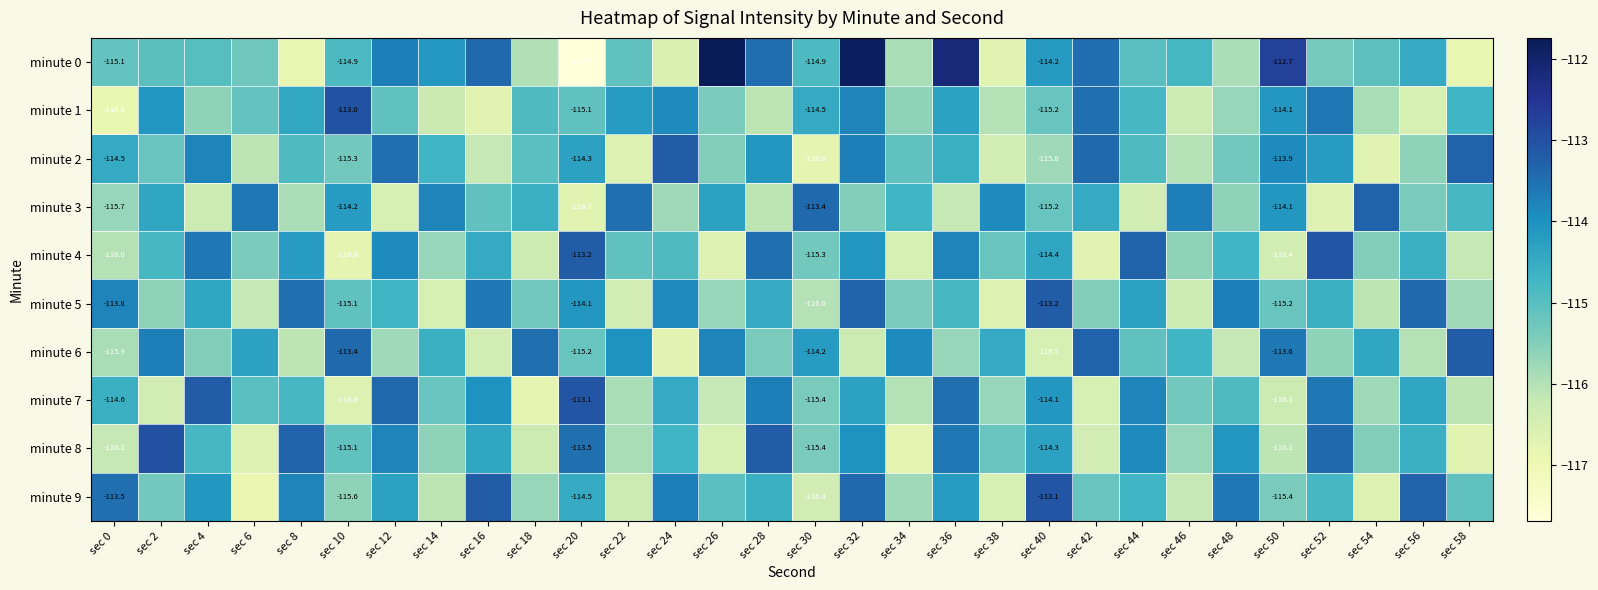

At which label is minute 9 closest to -115?

sec 26